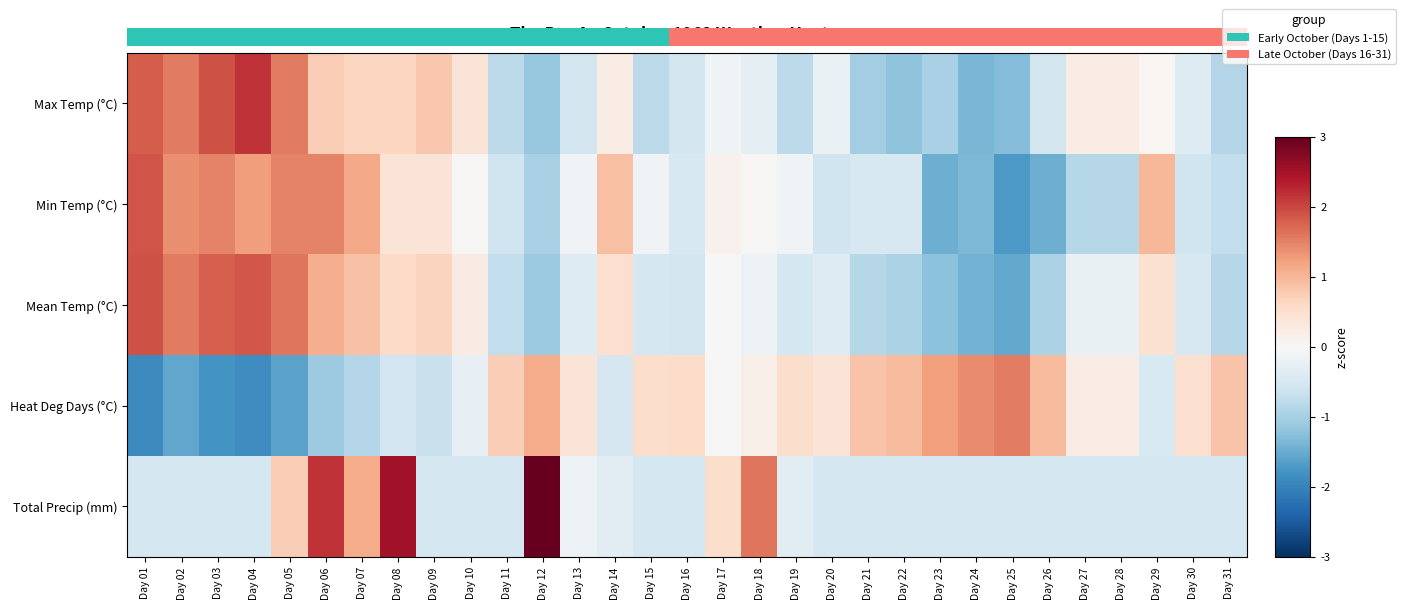

At which category is the sum across all series the highest?

Day 06